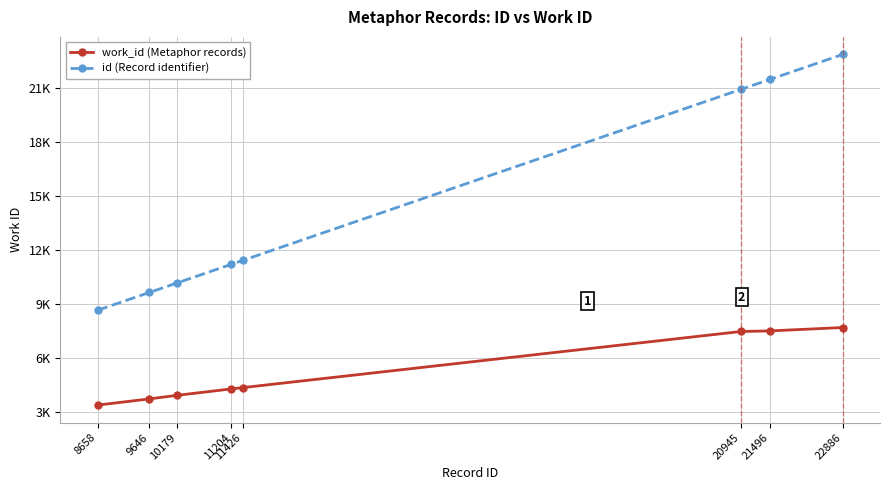

Reading left to right, transcribe all the data shown in this chart.

work_id (Metaphor records): 3380	3726	3925	4279	4352	7475	7507	7696
id (Record identifier): 8658	9646	10179	11204	11426	20945	21496	22886